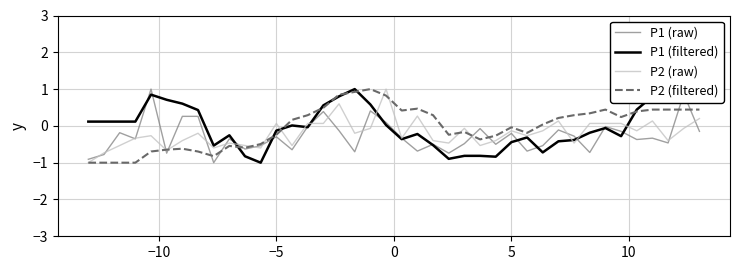

How many series are shown in this chart?

4